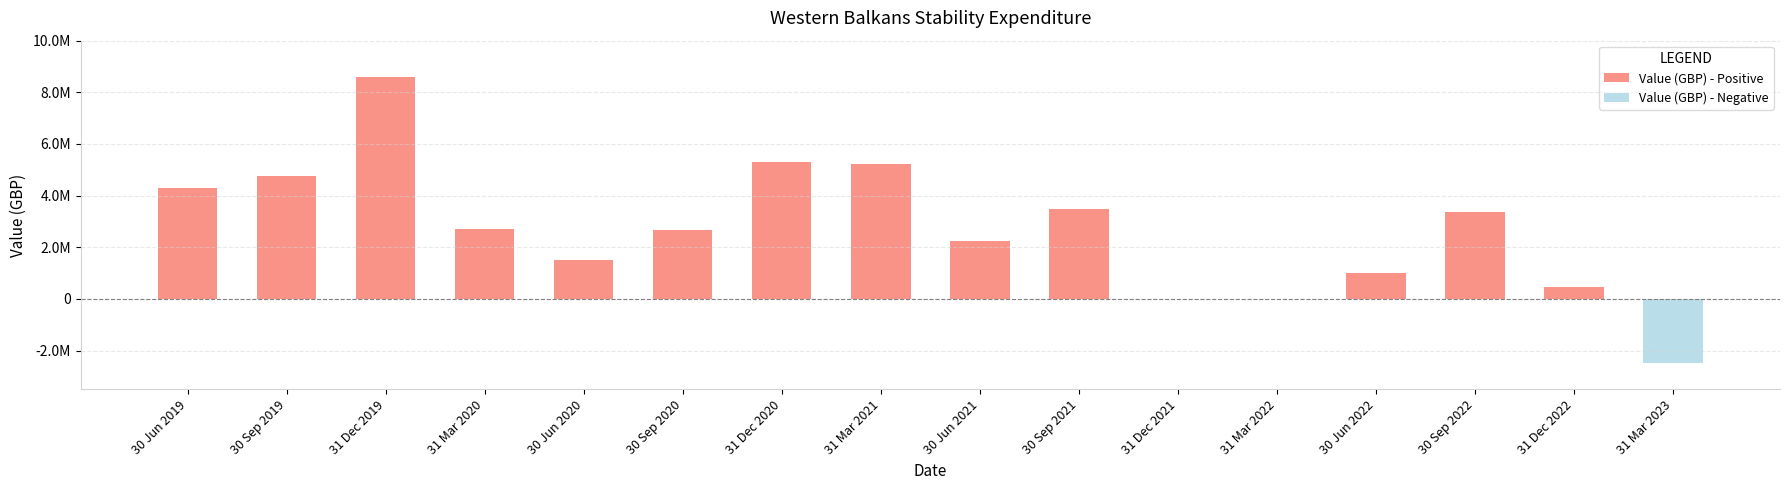

Reading left to right, list all the values displayed in this chart.

Value (GBP) - Positive: 4310303.0	4771140.0	8580000.0	2710038.0	1523780.0	2682750.0	5300693.0	5227782.0	2225532.0	3493764.0	0.0	0.0	1010447.7	3374646.0	463443.7	0.0
Value (GBP) - Negative: 0.0	0.0	0.0	0.0	0.0	0.0	0.0	0.0	0.0	0.0	0.0	0.0	0.0	0.0	0.0	-2468559.6